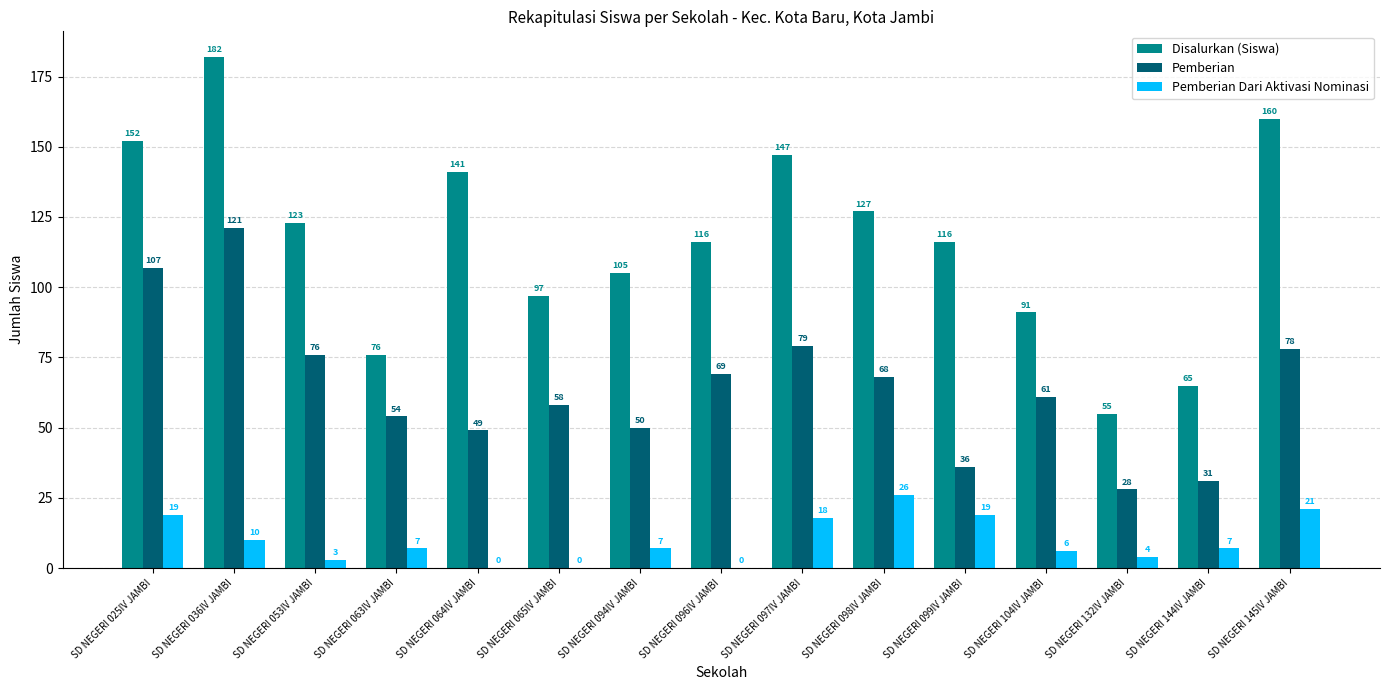

What is the sum of all Disalurkan (Siswa) values?

1753